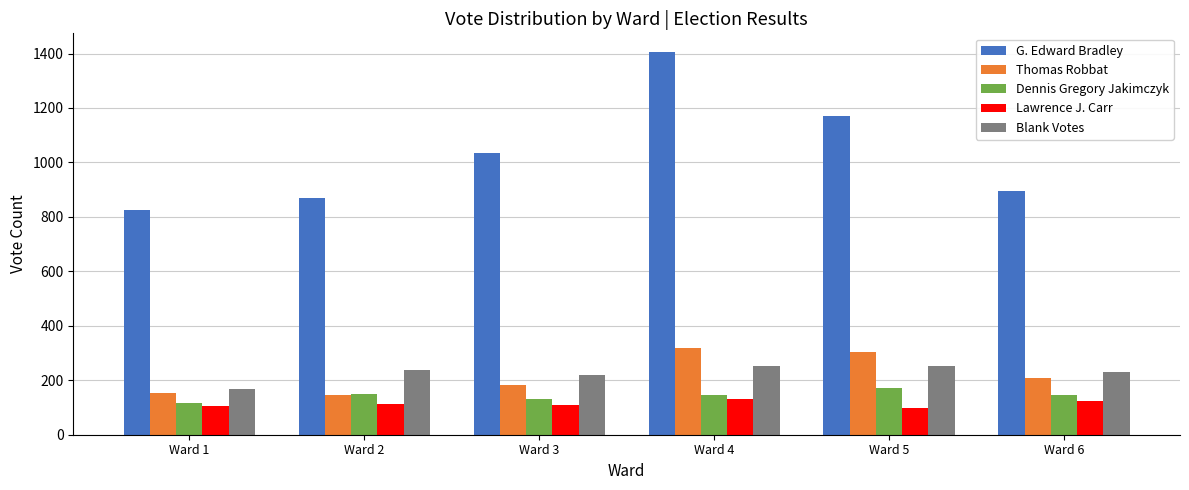

How many data points in Thomas Robbat are less than 209?

3